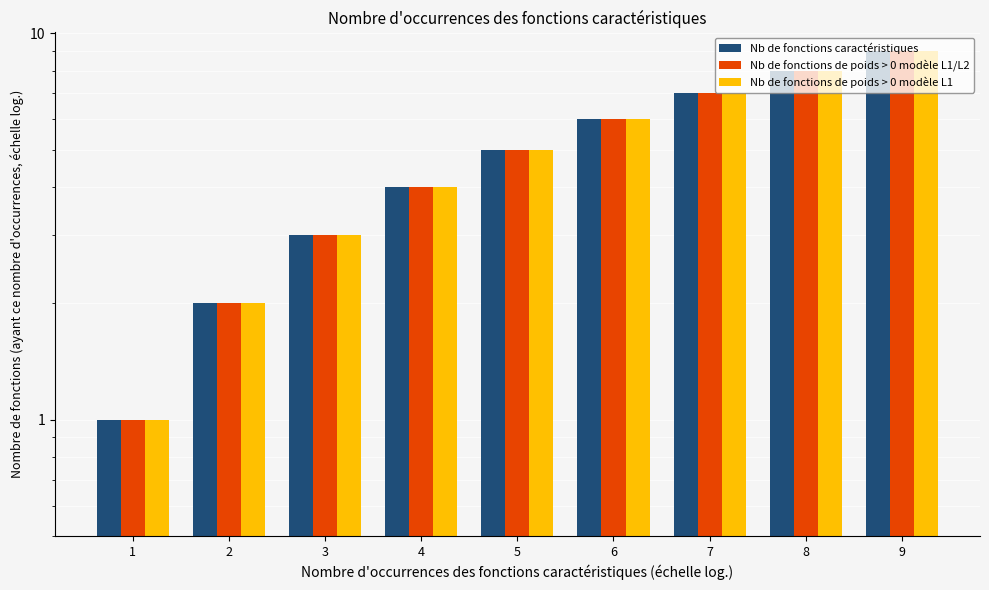

Count the number of data series in this chart.

3